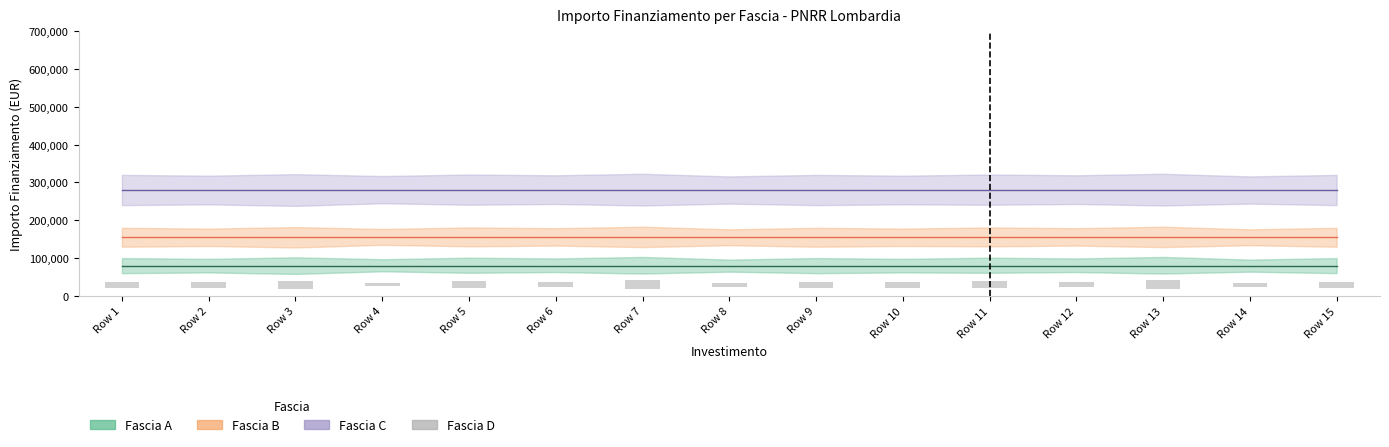

Are the bars grouped side by side (vs. stacked)?

Yes